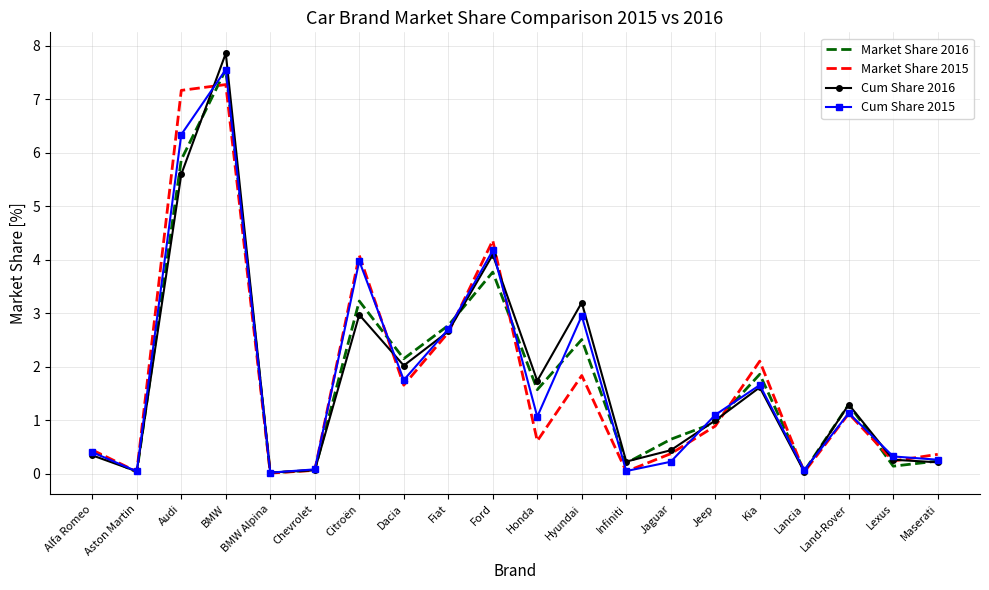

True or false: Market Share 2016 has more than 1 interior local peaks.

True